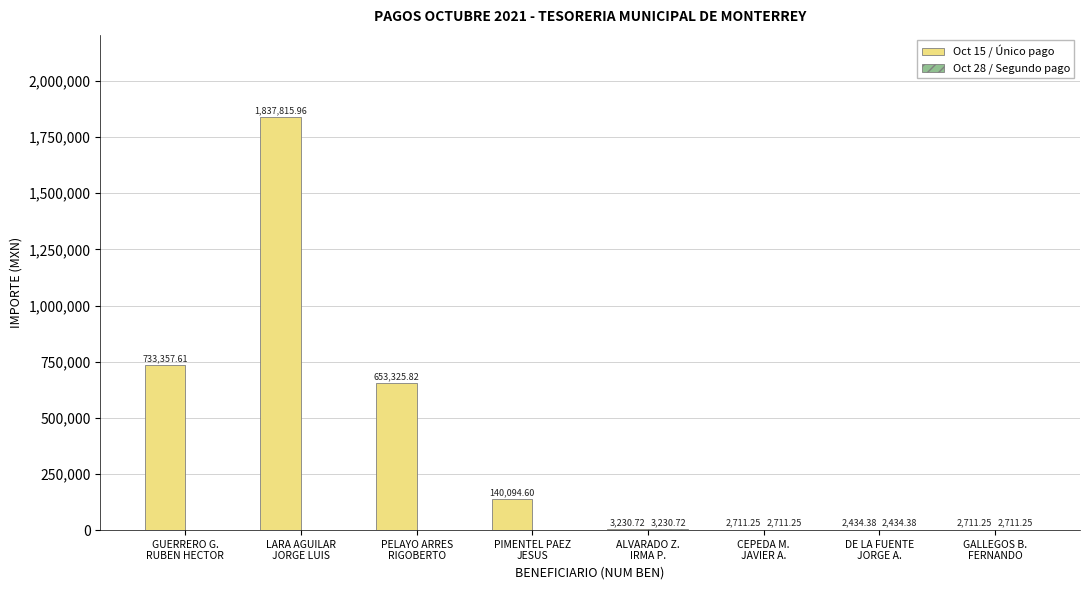

What is the spread (max minus min) of values at GUERRERO G.
RUBEN HECTOR?

733357.6